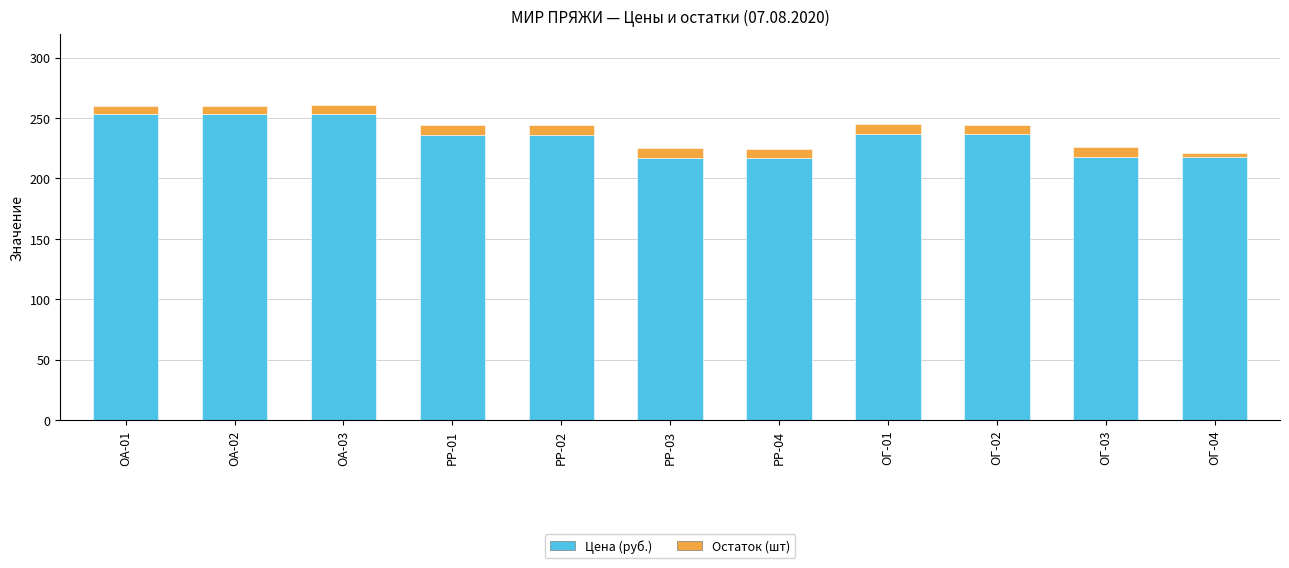

The value of Цена (руб.) at ОА-02 is 253. True or false?

True